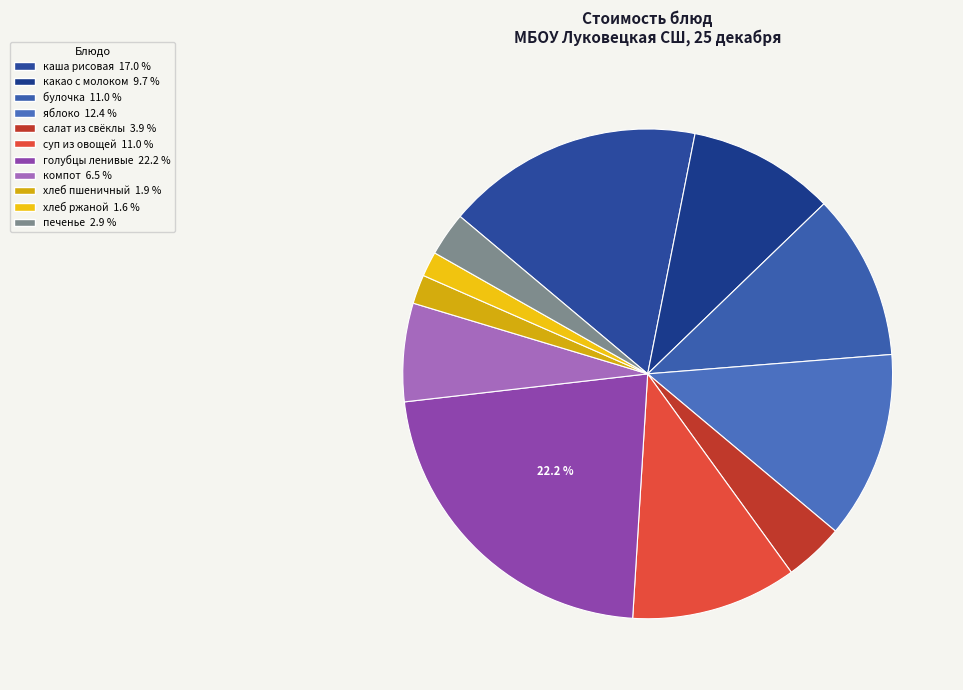

Count the number of slices in the pie.

11